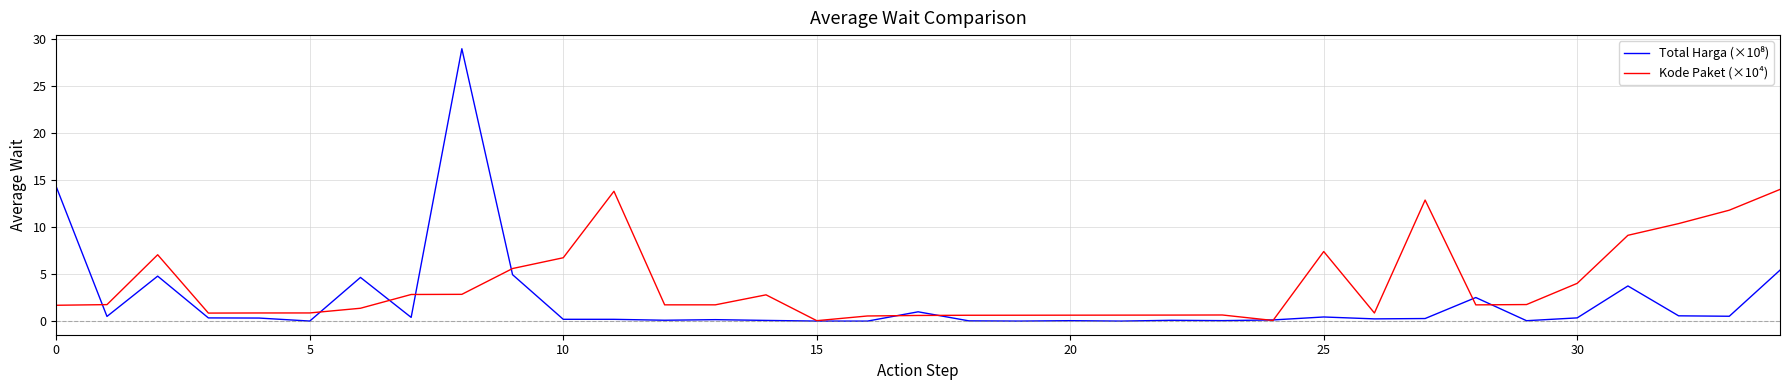

Which series has the largest total across all categories?

Kode Paket (×10⁴)